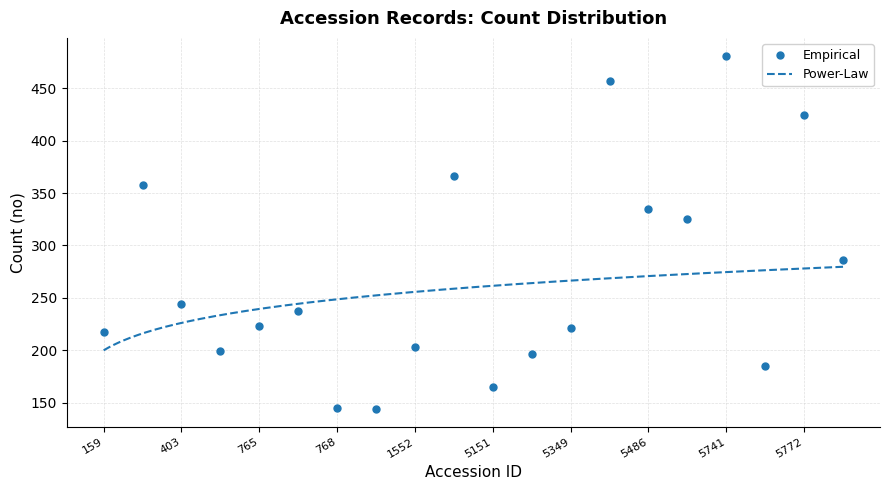

At which label is the value closest to 312?

5577